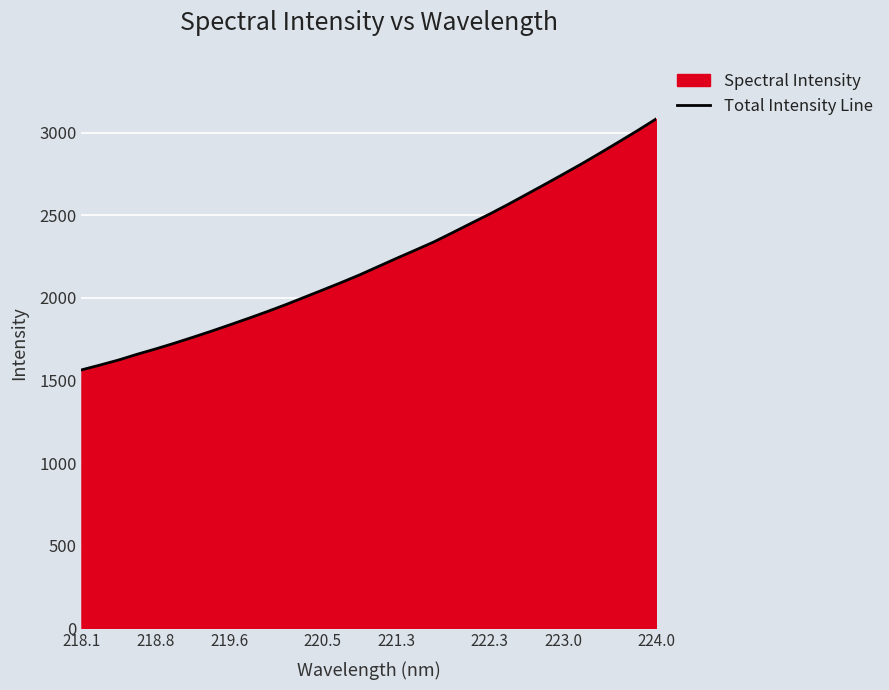

Reading left to right, transcribe all the data shown in this chart.

1564.4	1593.8	1624.3	1659.1	1691.5	1725.7	1761.8	1798.7	1837.3	1876.5	1916.9	1959.1	2003.5	2048.0	2093.1	2139.9	2190.2	2240.4	2289.5	2339.1	2394.7	2451.4	2507.3	2565.9	2627.0	2688.1	2750.3	2813.3	2878.9	2945.7	3013.5	3083.8